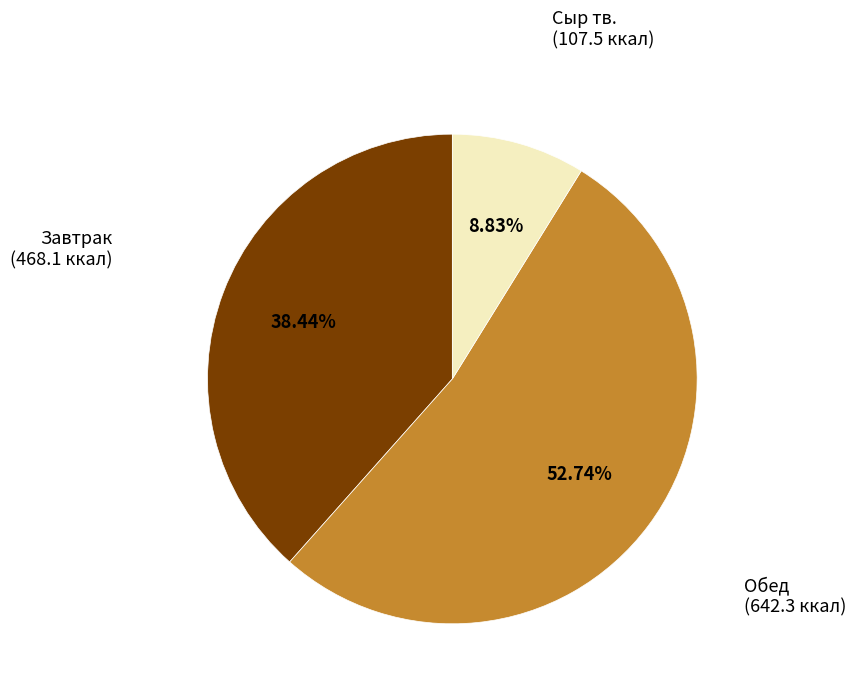

Is there a majority slice in this chart?

Yes